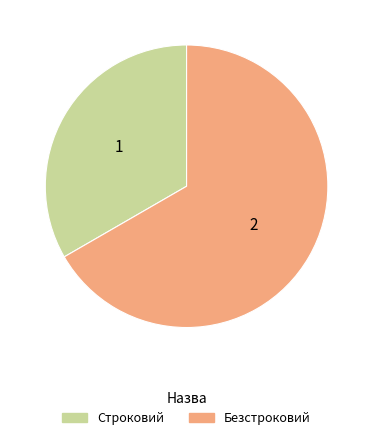

Between Строковий and Безстроковий, which is larger?

Безстроковий